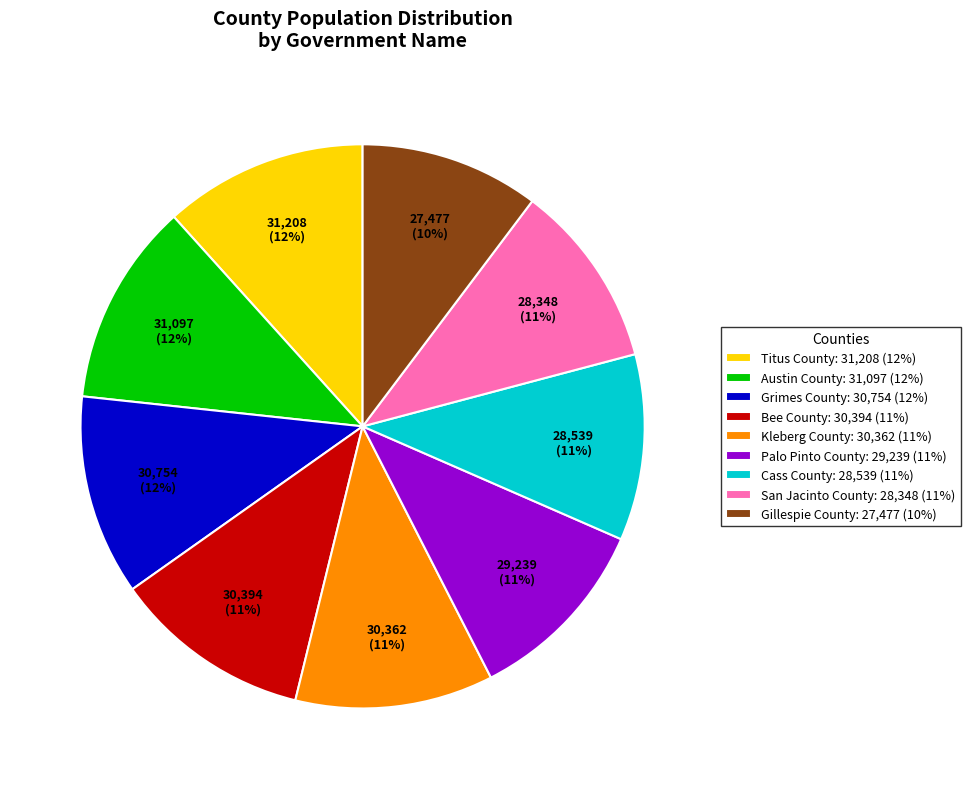

Is the sum of Bee County: 30,394 (11%) and San Jacinto County: 28,348 (11%) greater than half?

No